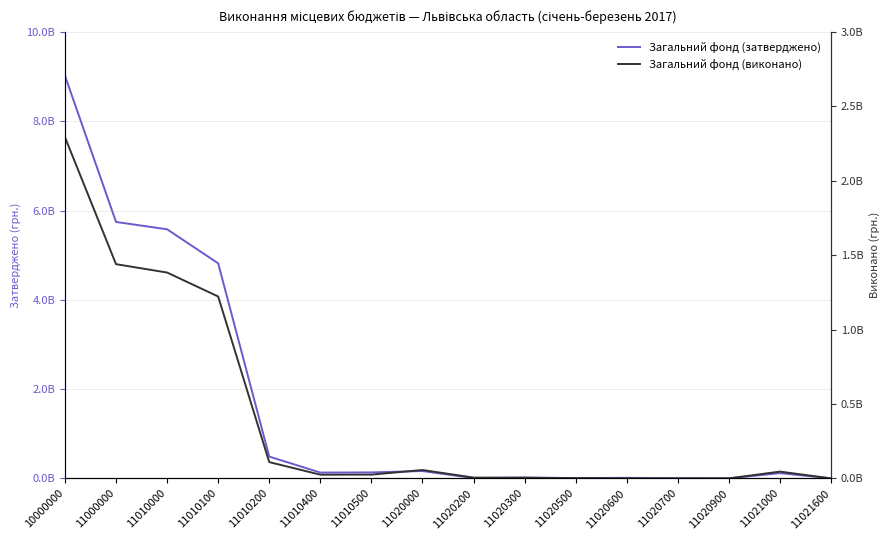

Reading right to left, what are all the values shown in this chart?

Загальний фонд (затверджено): 200000.0	118135000.0	120000.0	45000.0	12400000.0	5700000.0	22000000.0	6314390.0	164914390.0	133556901.0	130421864.0	488395900.0	4819194991.0	5581422056.0	5746336446.0	9023979567.0
Загальний фонд (виконано): 79634.0	45475196.6	119167.8	302184.6	16468.2	1270285.2	3591358.9	5404589.9	56264903.4	25352713.6	24859917.1	109290155.8	1222704985.2	1383741252.1	1440006155.6	2293729464.3